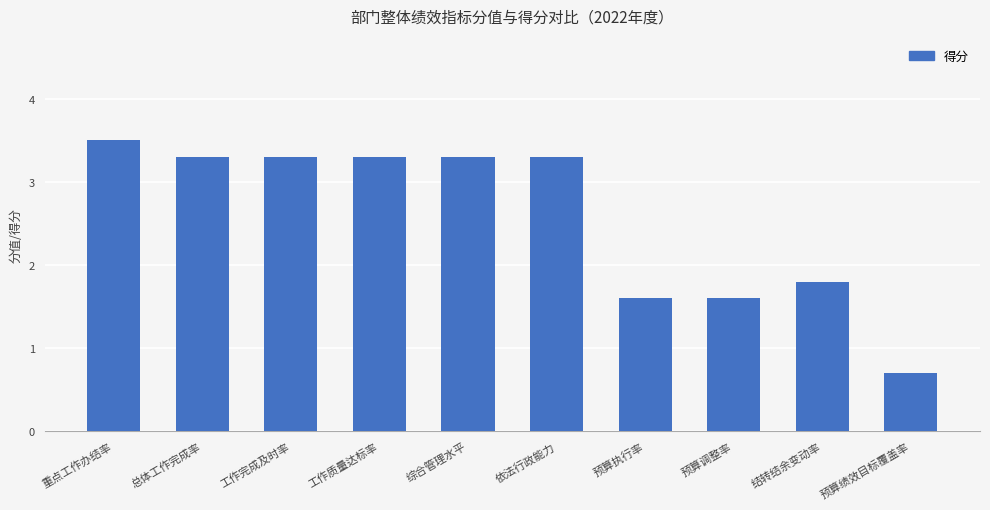

Reading left to right, transcribe all the data shown in this chart.

3.5	3.3	3.3	3.3	3.3	3.3	1.6	1.6	1.8	0.7